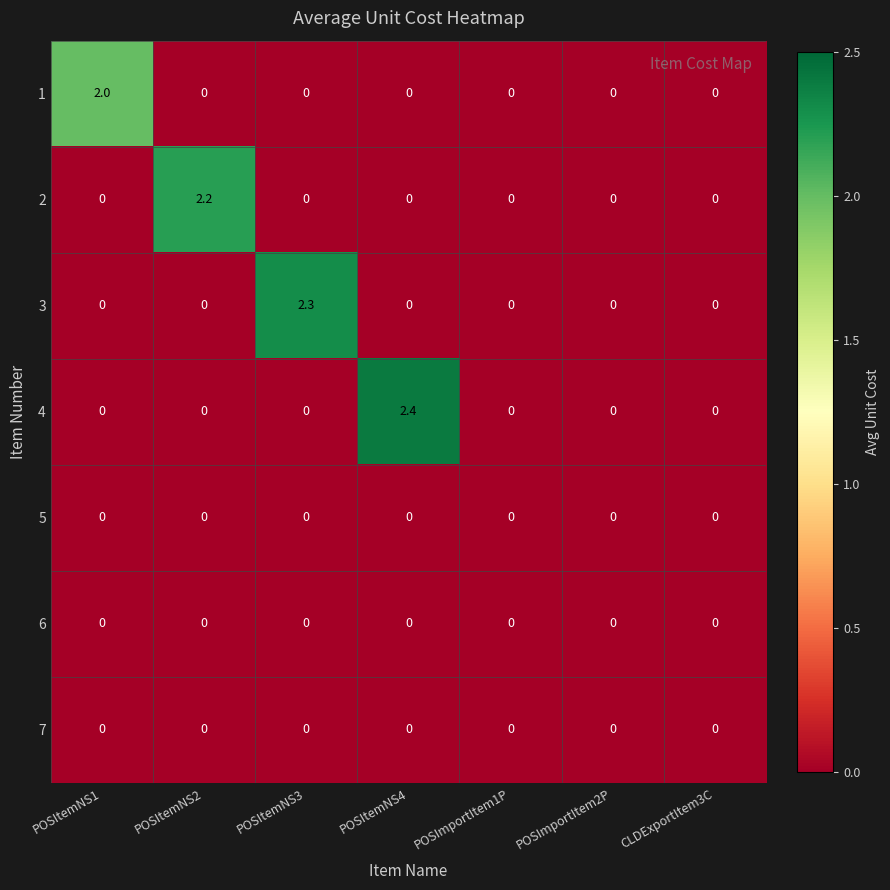

Which series has the largest total across all categories?

4